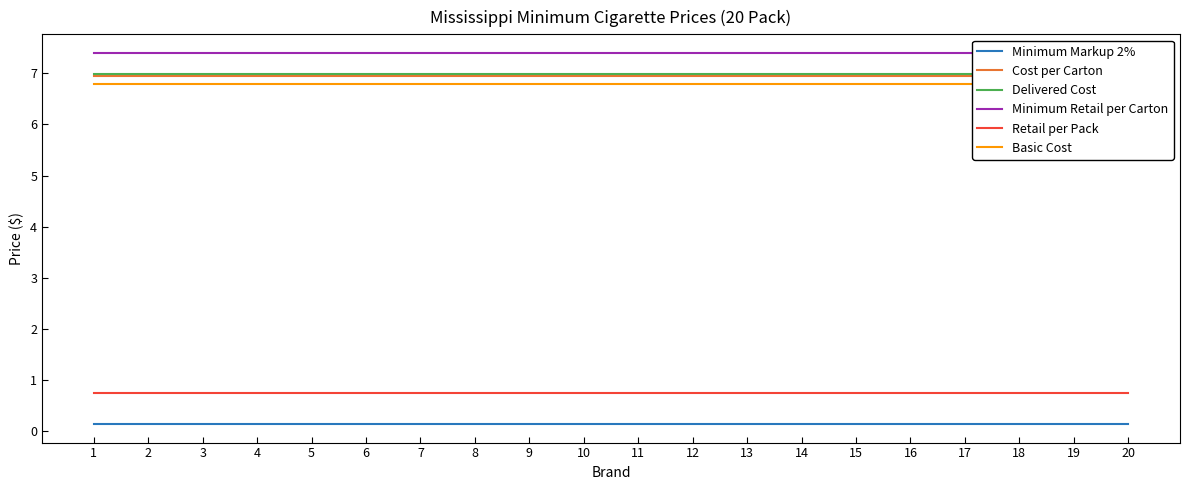

Rank the series at 9 from highest to lowest value.

Minimum Retail per Carton, Delivered Cost, Cost per Carton, Basic Cost, Retail per Pack, Minimum Markup 2%